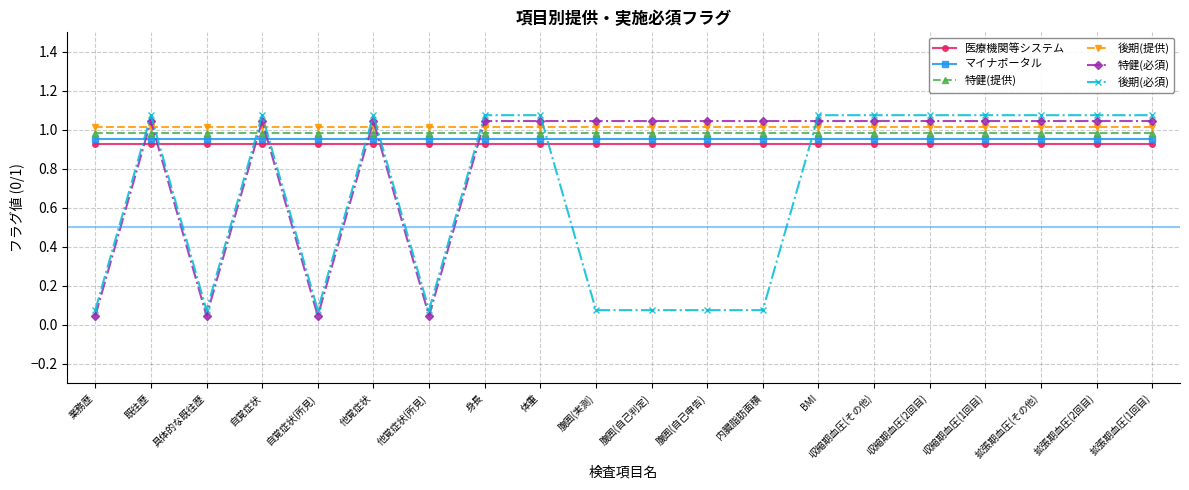

What position from the left is 腹囲(実測)?

10